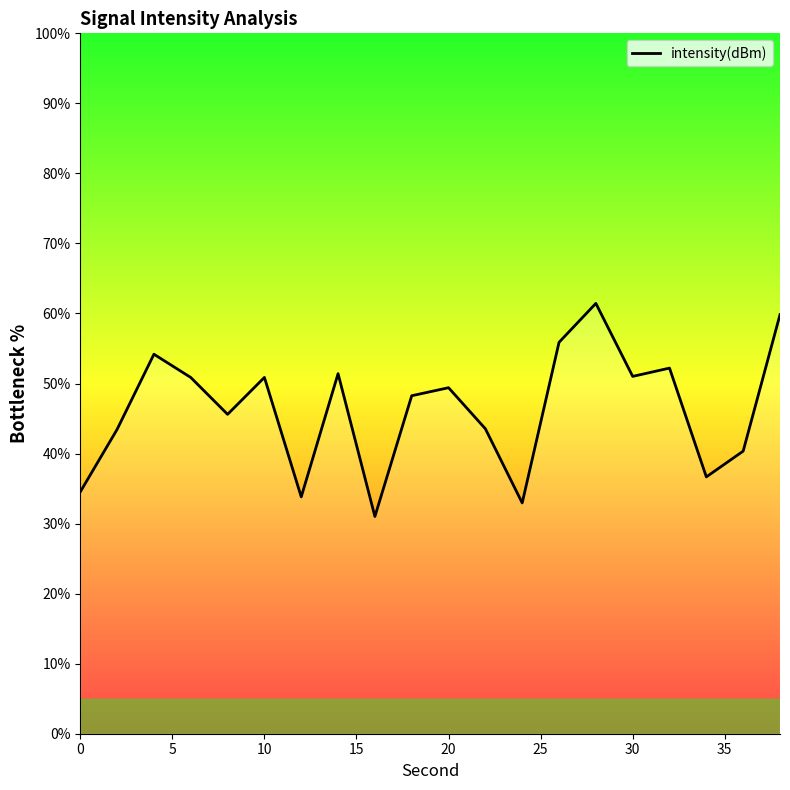

What is the difference between the maximum and minimum values?

30.4